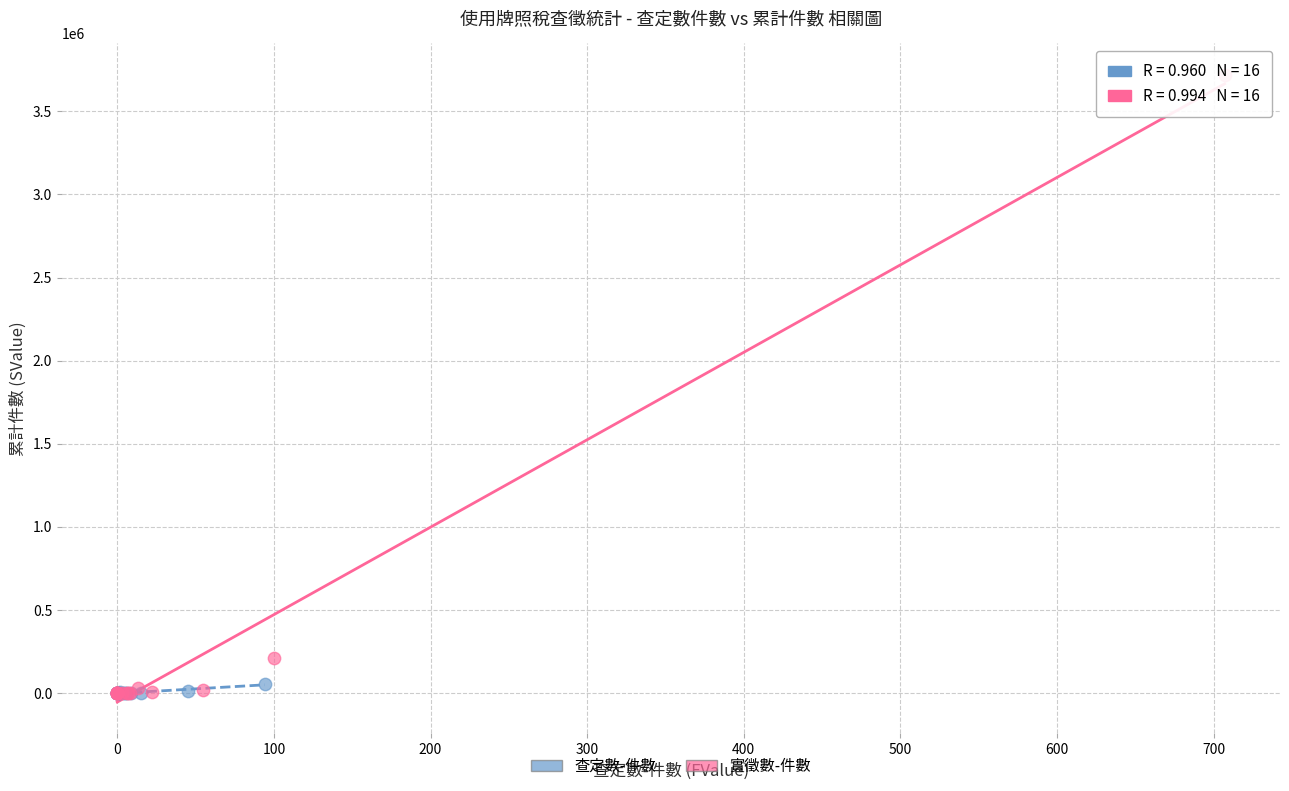

Which series has the widest spread of Y values?

實徵數-件數